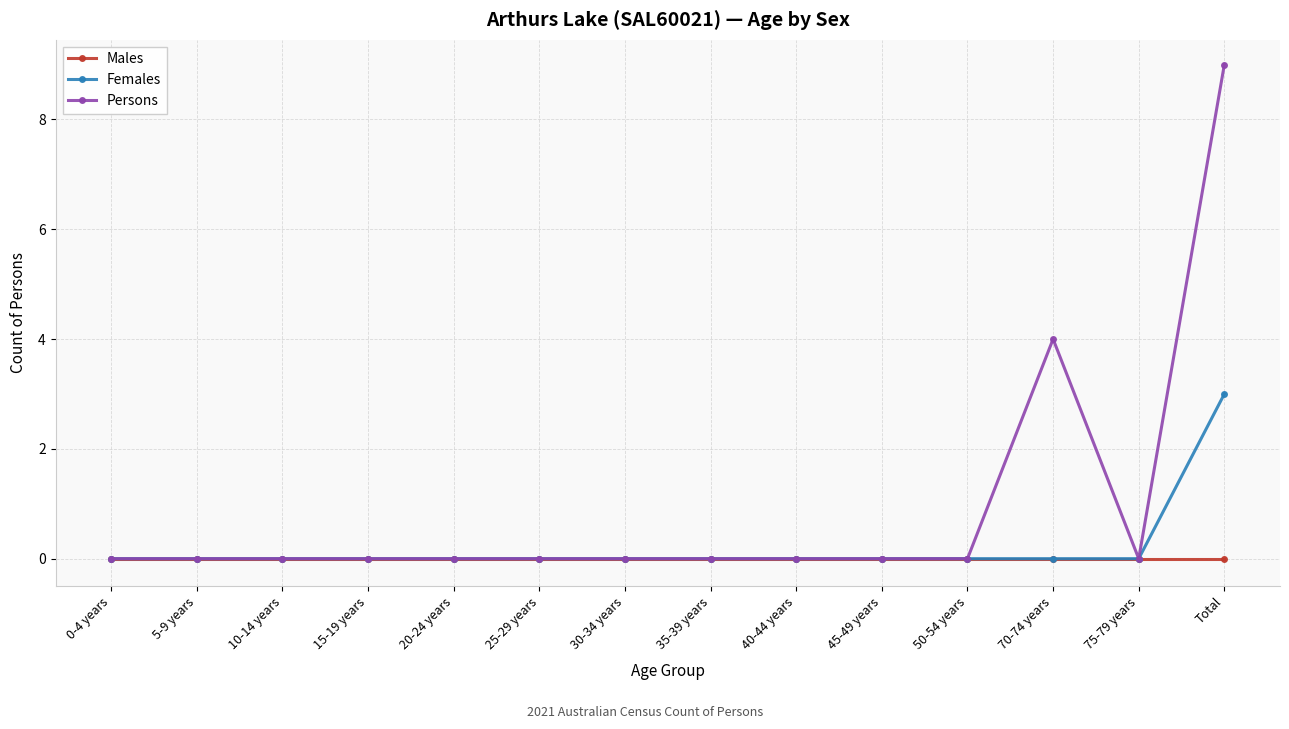

How many categories are shown in the chart?

14